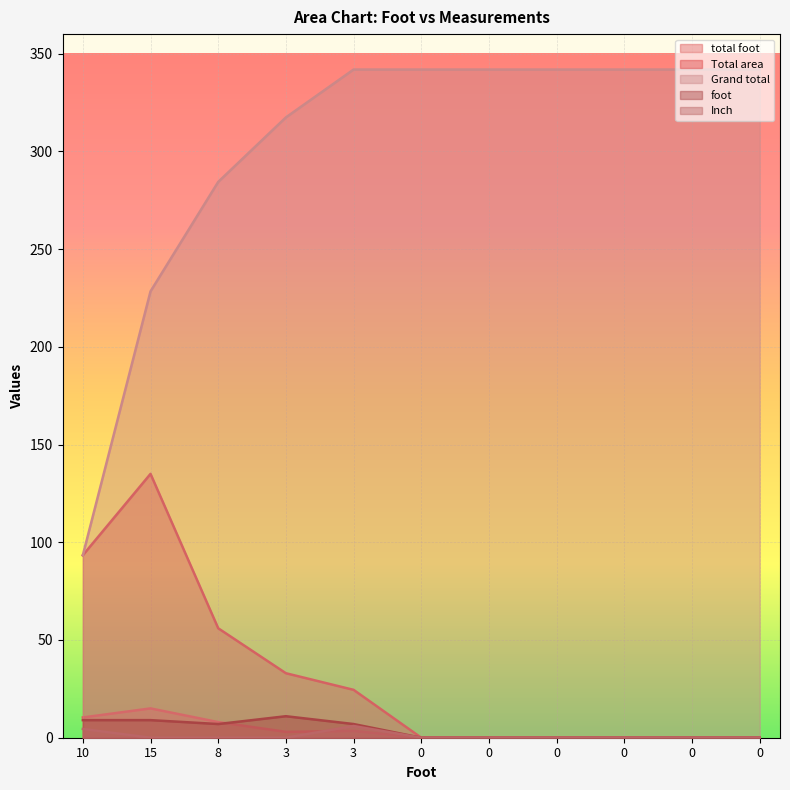

At which label is Inch closest to 3?

10